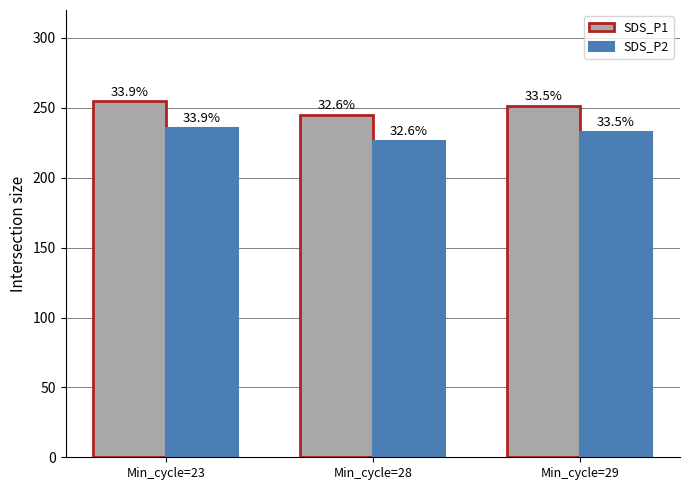

How many bars are there in each group?

2